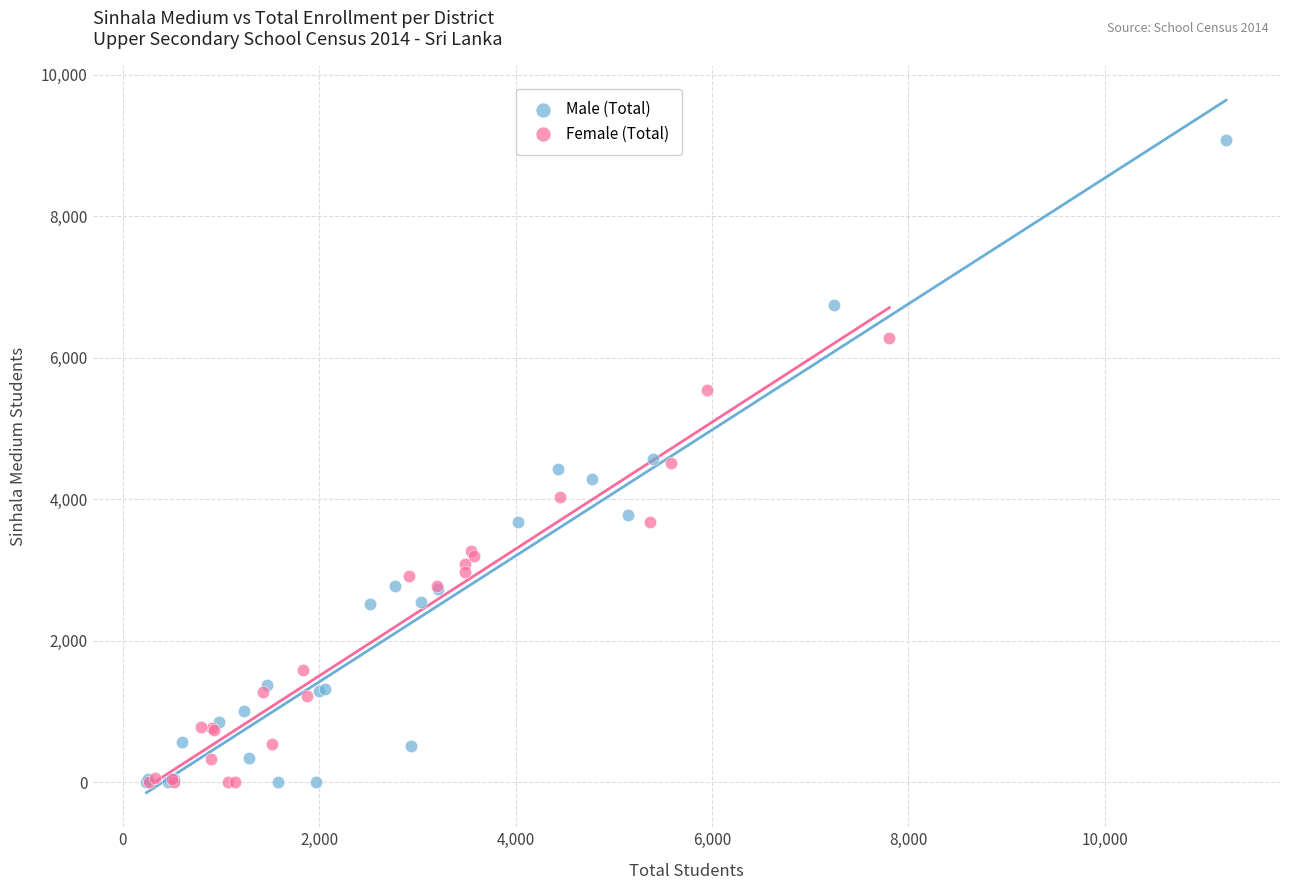

Which series contains the highest Y value?

Male (Total)